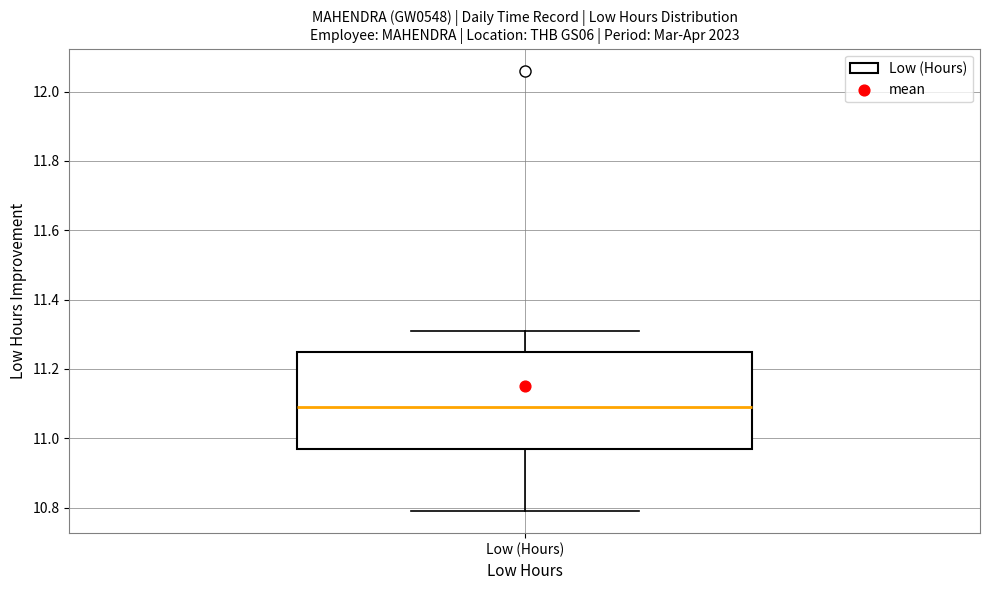

Where is the lower edge of the box for Low (Hours) on the y-axis? The values are not printed on the chart, so give them approximately, as read against the axis.

10.98